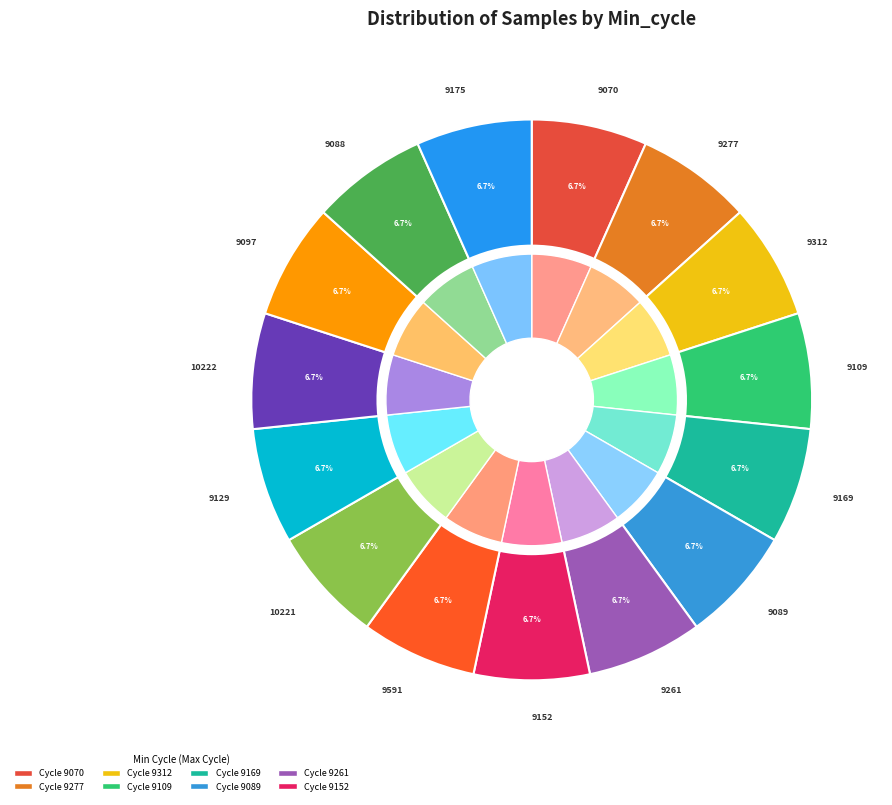

Count the number of slices in the pie.

15